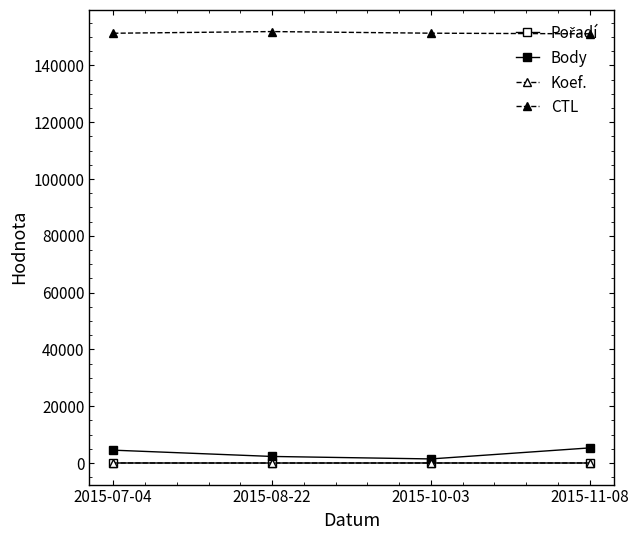

Is this an area chart (filled region under the line)?

No